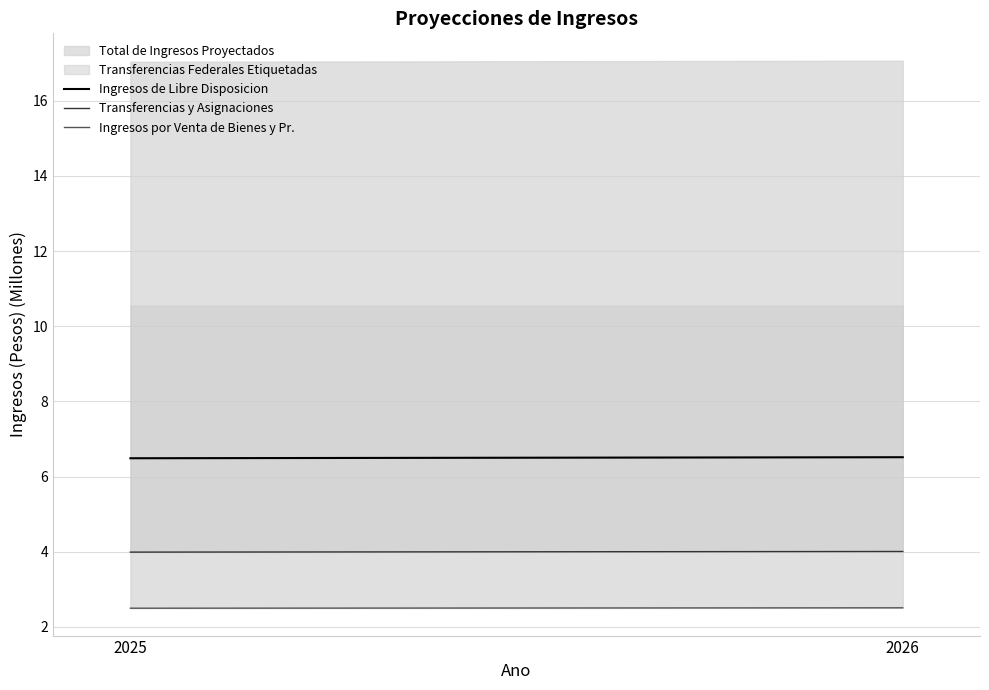

Which category has the highest value in the Ingresos de Libre Disposicion series?

2026